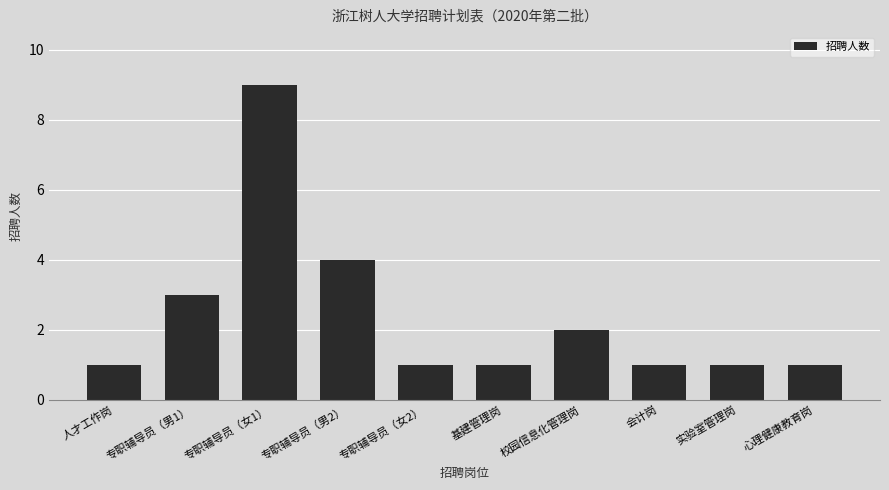

What is the value of the 5th bar from the left?

1